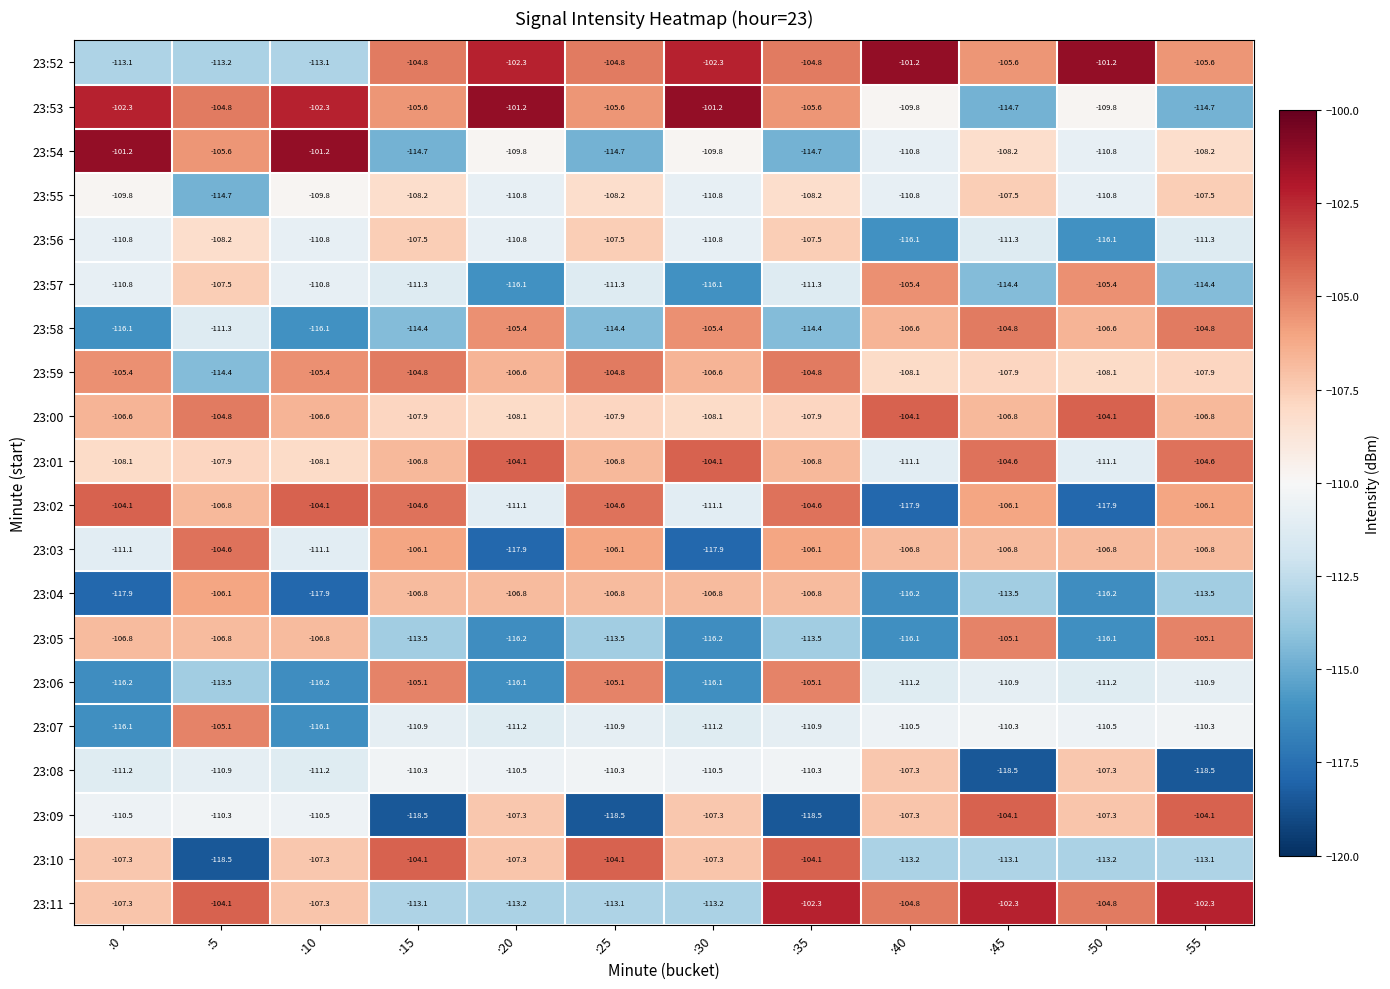

Read the 23:08 value at :35.

-110.3